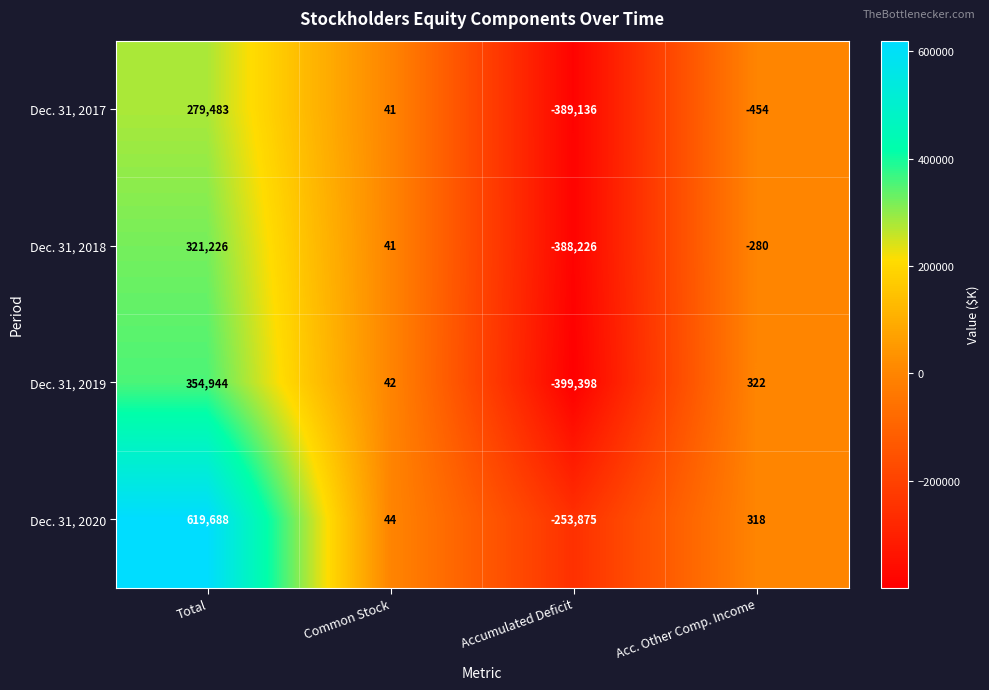

What is the approximate value of Dec. 31, 2020 at Common Stock, to the nearest 50?

50